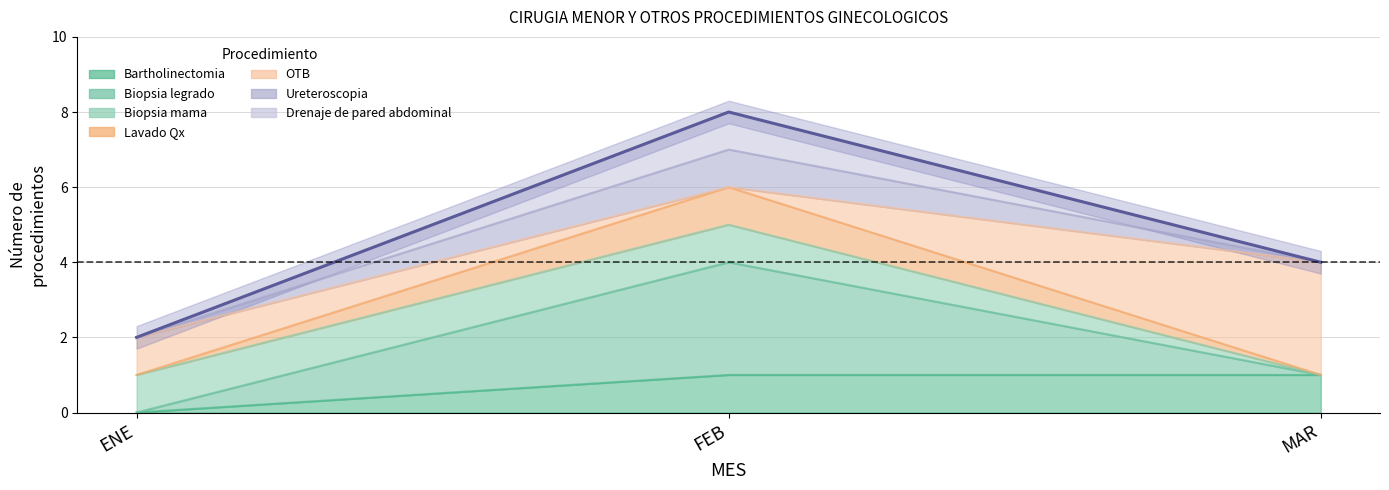

What is the greatest value displayed?

8